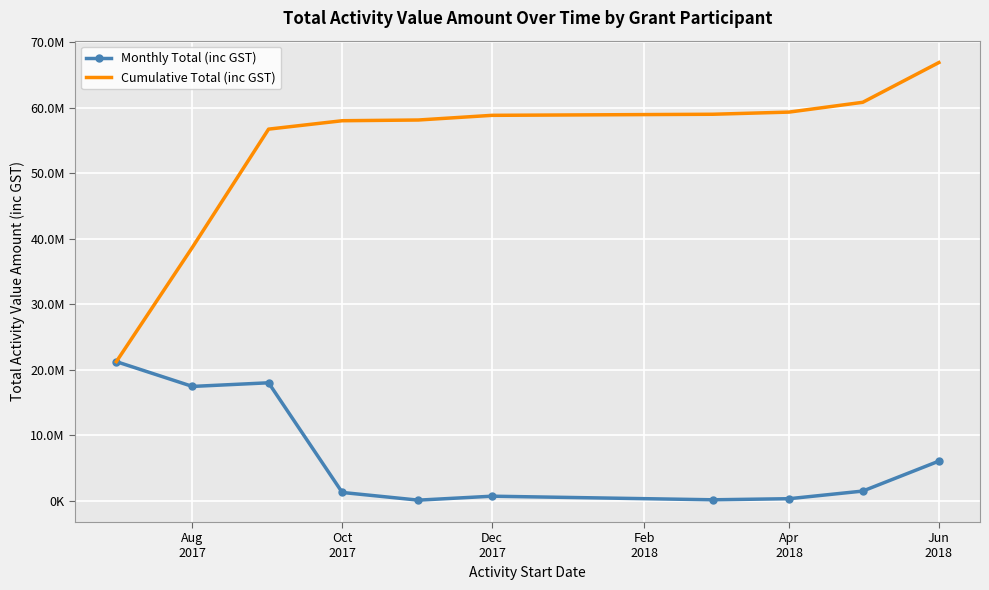

How many interior local valleys does the Monthly Total (inc GST) series have?

3